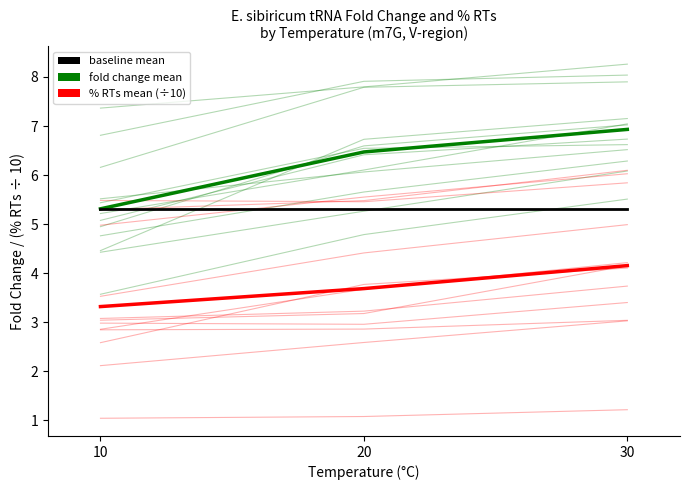

How many lines are shown in the chart?

3